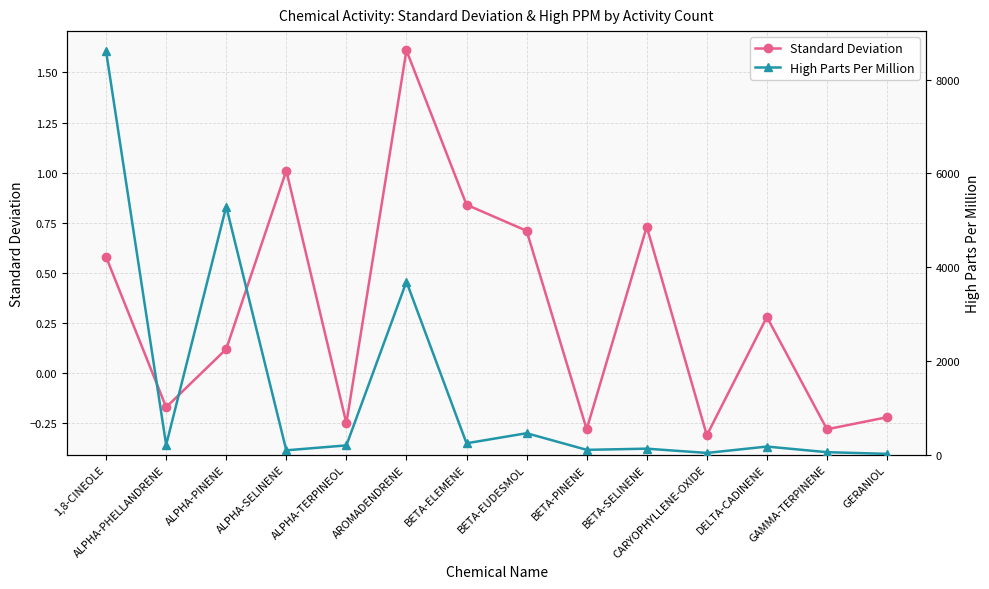

Where is High Parts Per Million nearest to the value 4312?

AROMADENDRENE